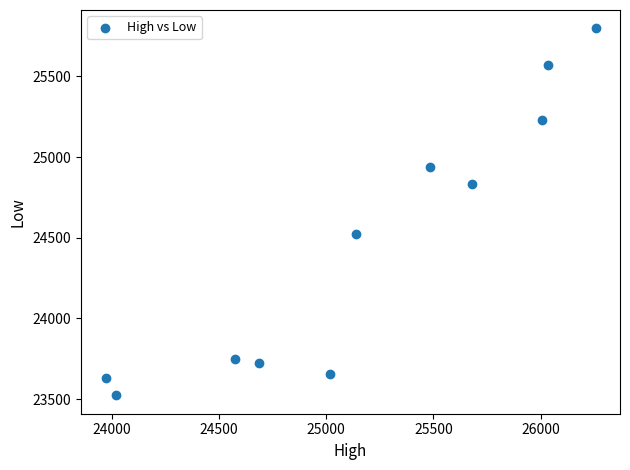

What is the range of Y values (max minus min)?

2275.1